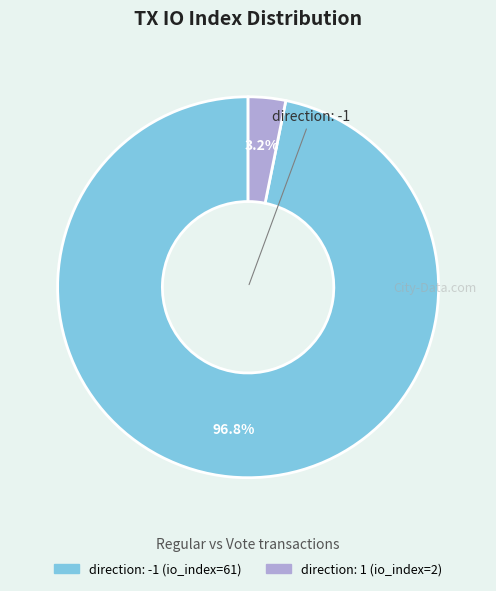

Is there a majority slice in this chart?

Yes